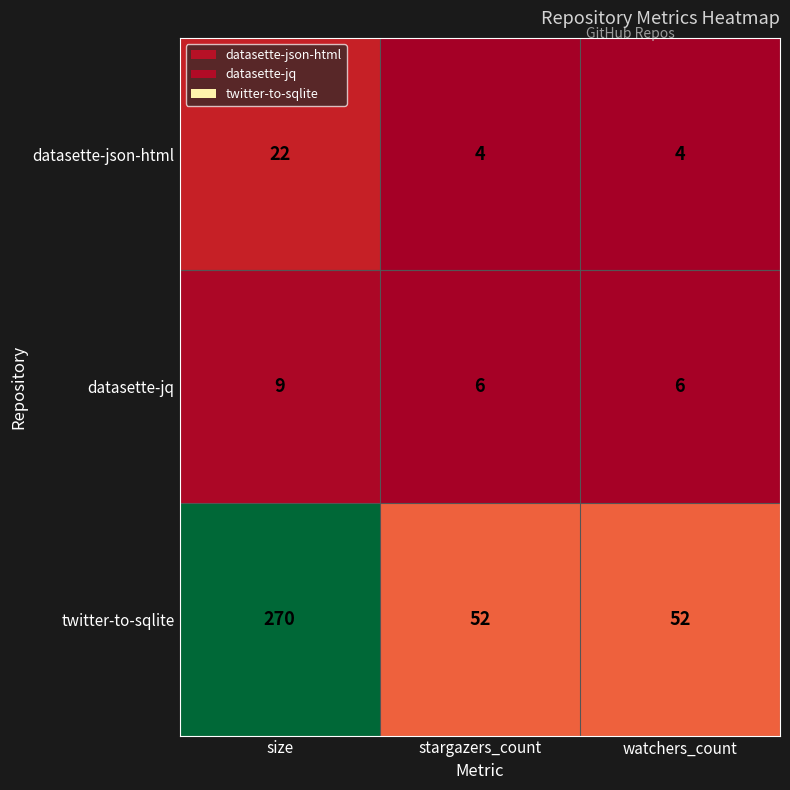

At watchers_count, list the series in order from smallest to largest.

datasette-json-html, datasette-jq, twitter-to-sqlite